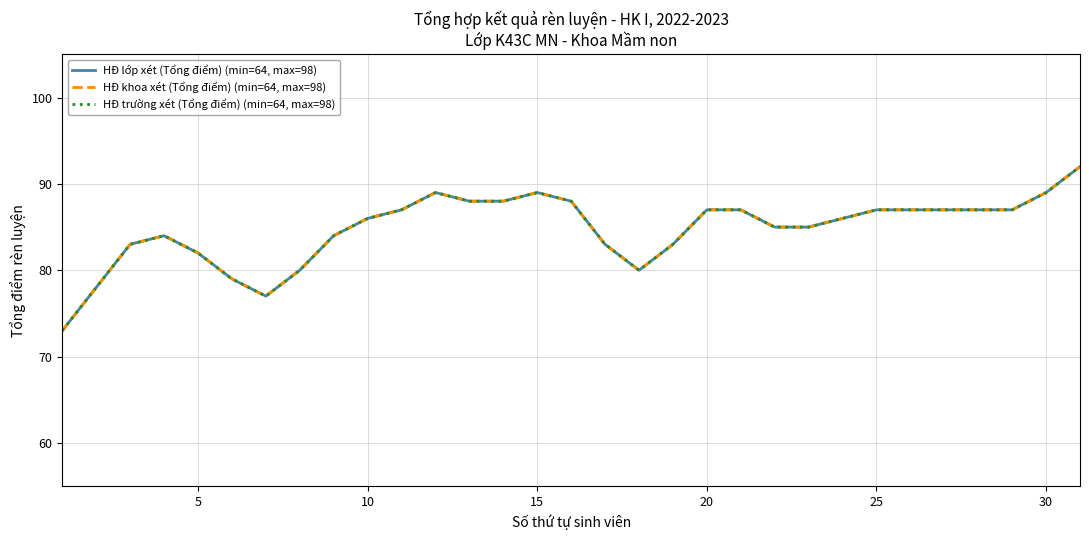

At which label does HĐ khoa xét (Tổng điểm) (min=64, max=98) reach its peak?

30